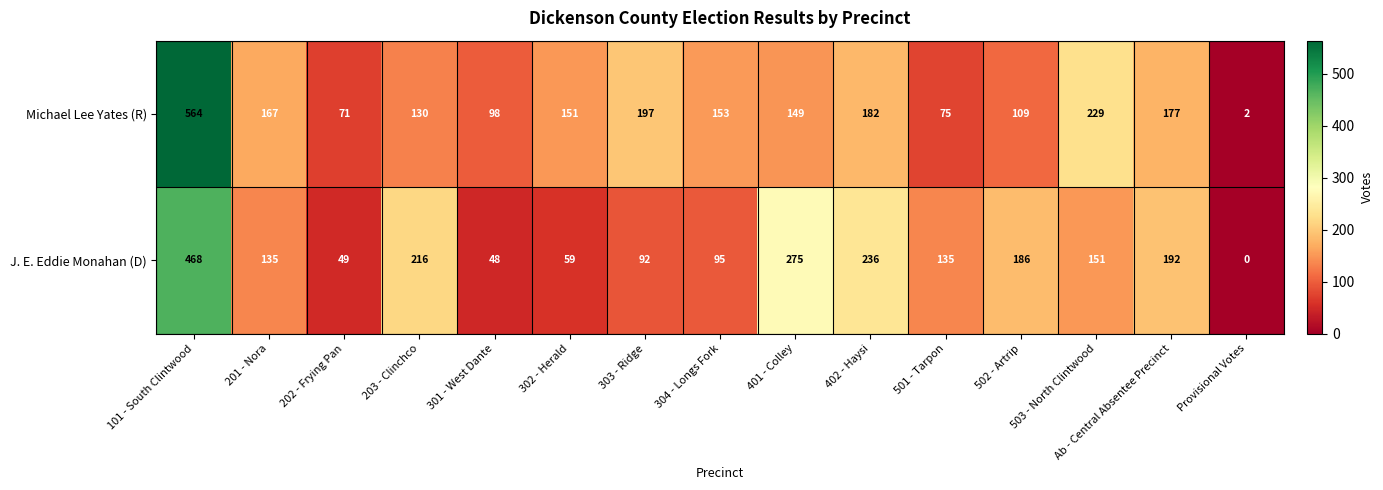

How many values in the J. E. Eddie Monahan (D) series are below 135?

6